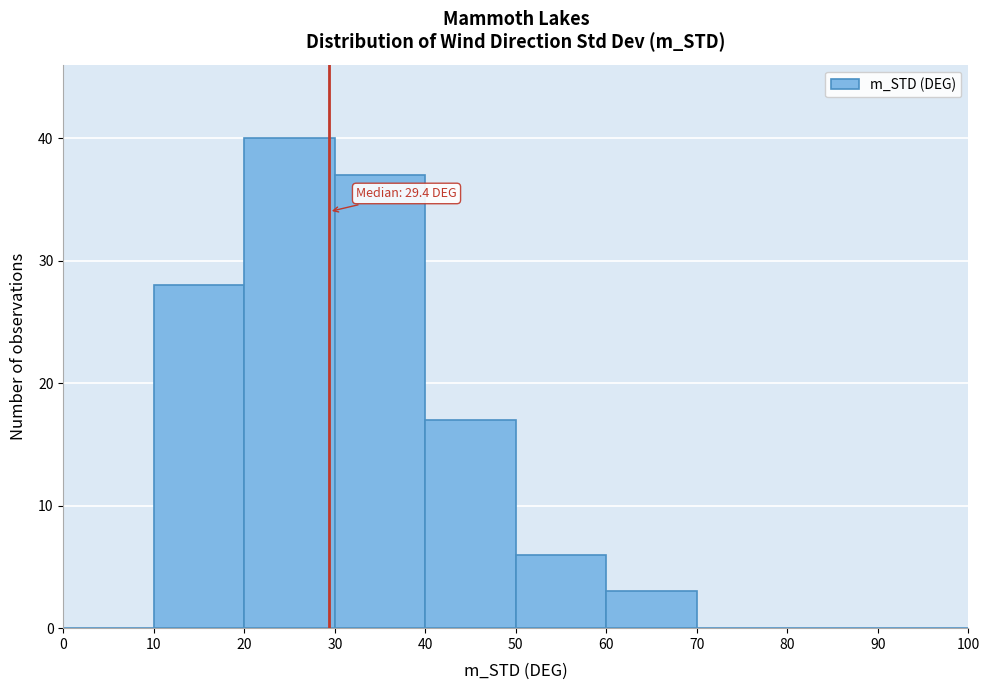

Which range on the x-axis has the tallest bar?

20 to 30